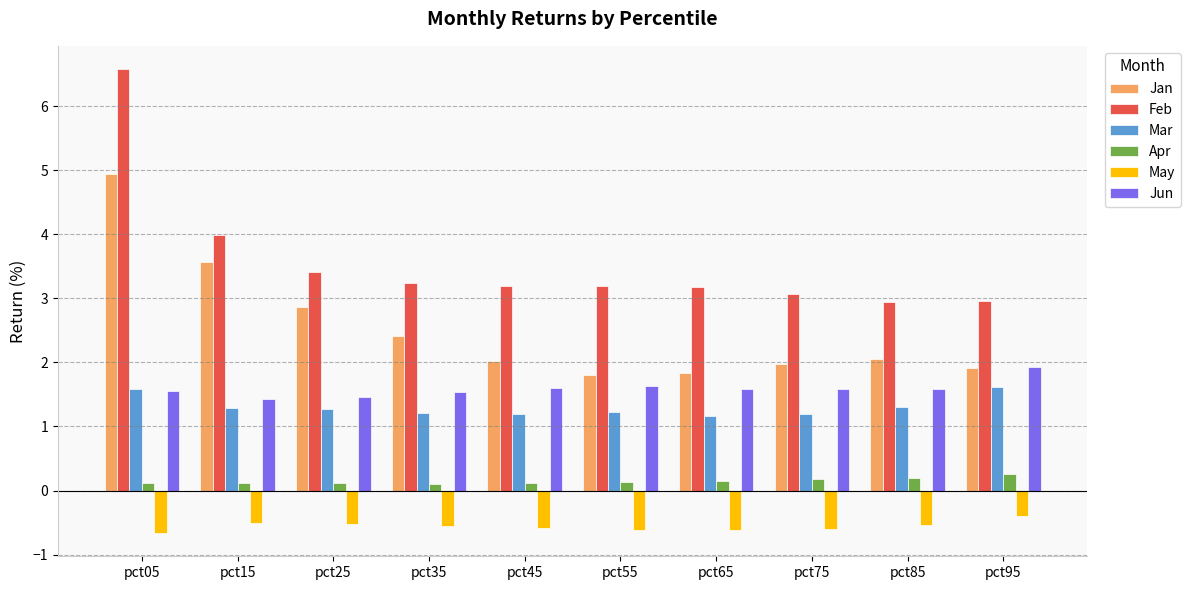

Which series has the widest spread of values?

Feb